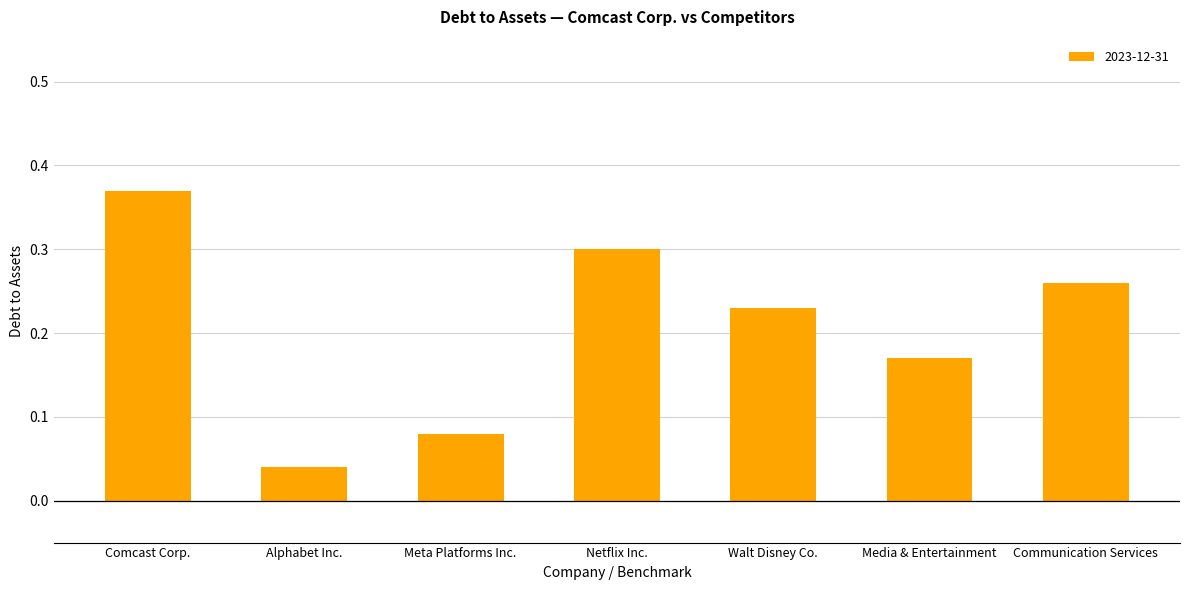

The chart shows a value of 0.3 at Communication Services. True or false?

True